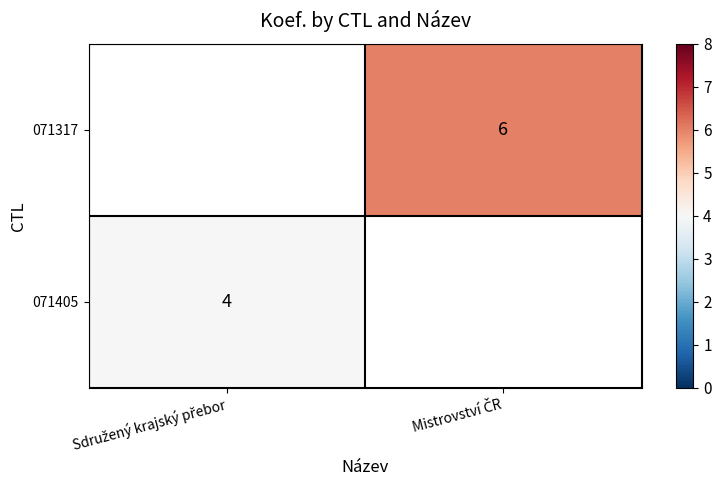

Rank the series by their average value, from highest to lowest.

071405, 071317